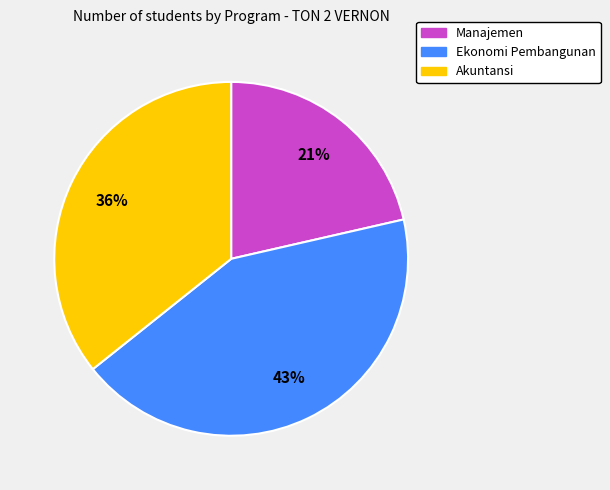

True or false: Manajemen accounts for 28% of the total.

False